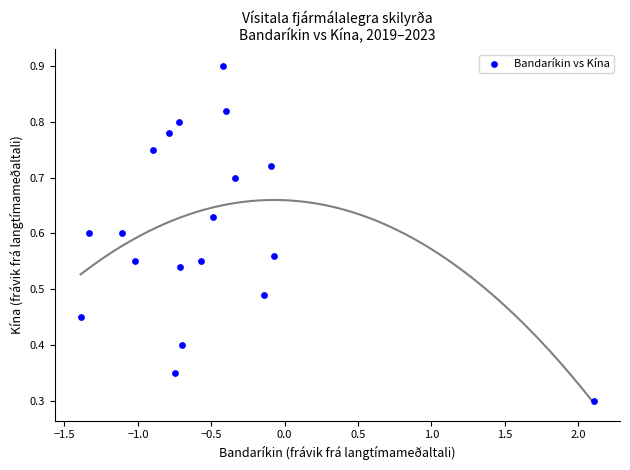

What is the range of X values (max minus min)?

3.5